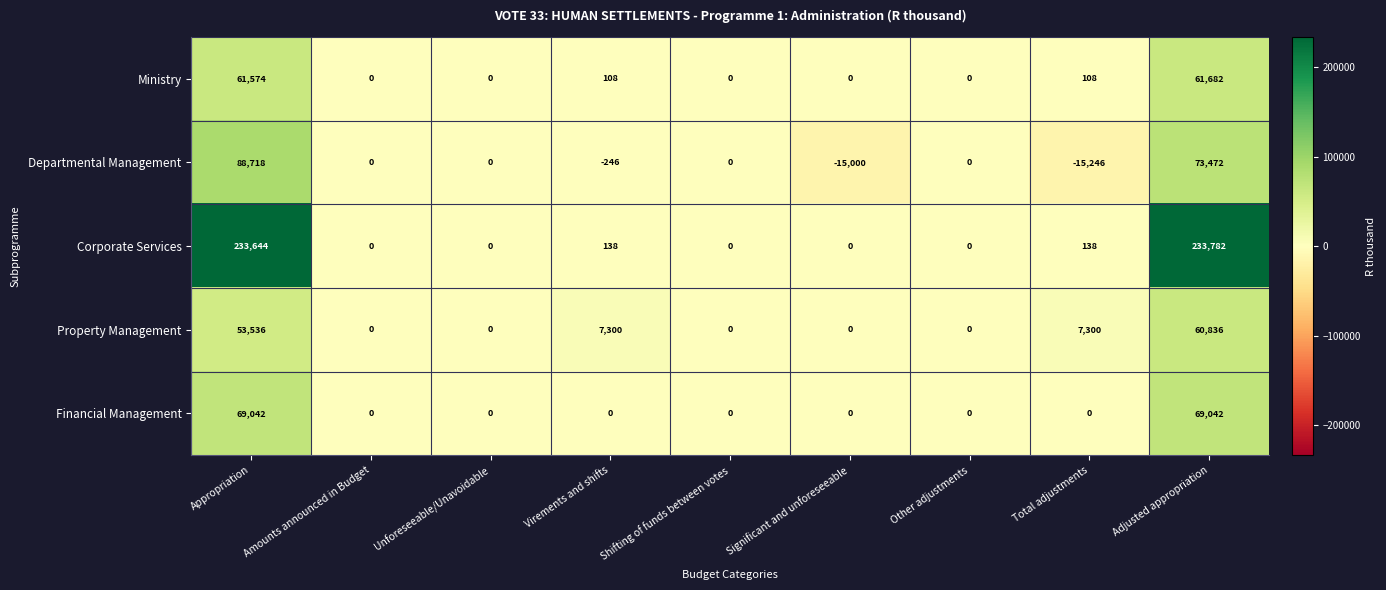

The value of Ministry at Unforeseeable/Unavoidable is 20192. True or false?

False